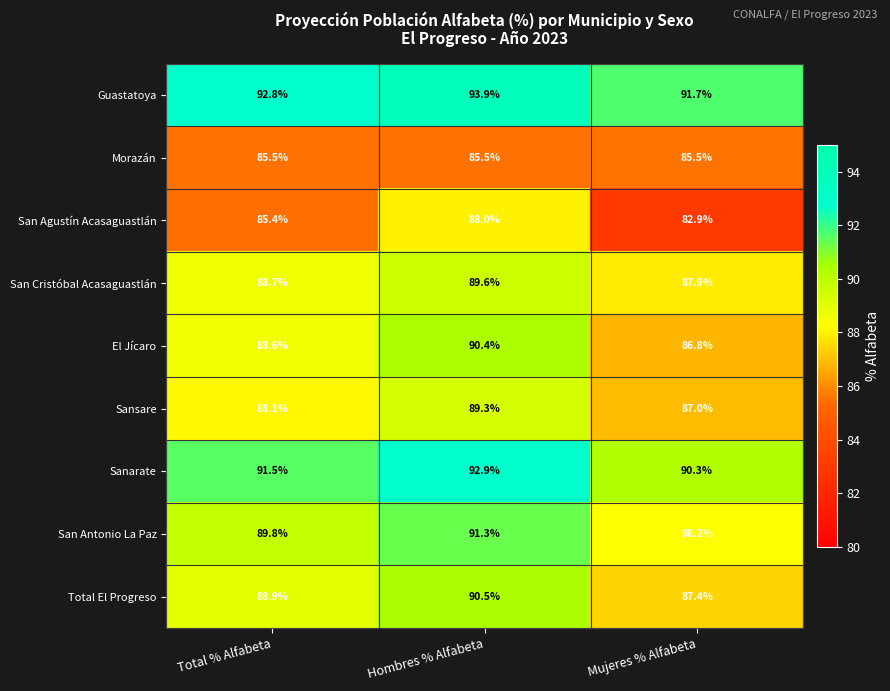

At which category is the sum across all series the highest?

Hombres % Alfabeta